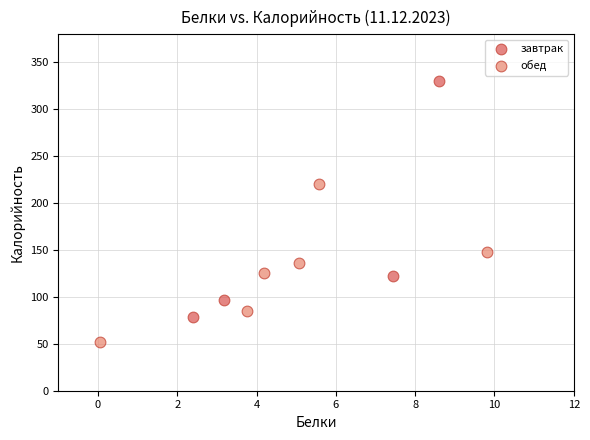

Which series has the largest Y range (max minus min)?

завтрак